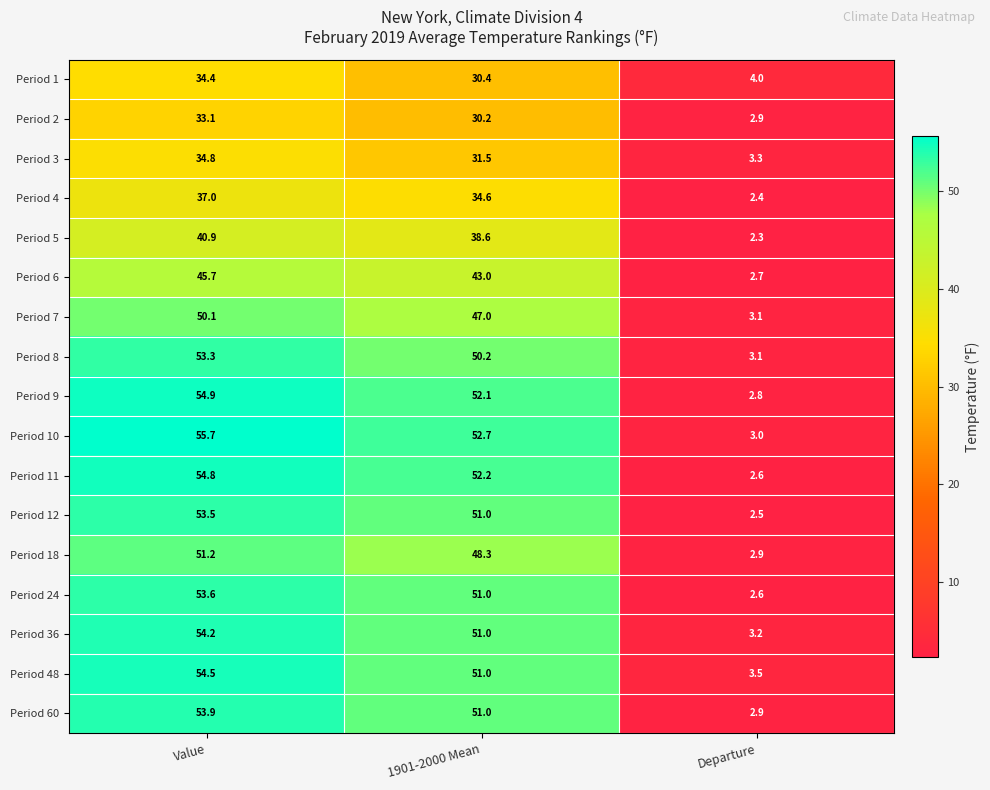

What is the difference between the Period 24 values at Departure and Value?

51.0